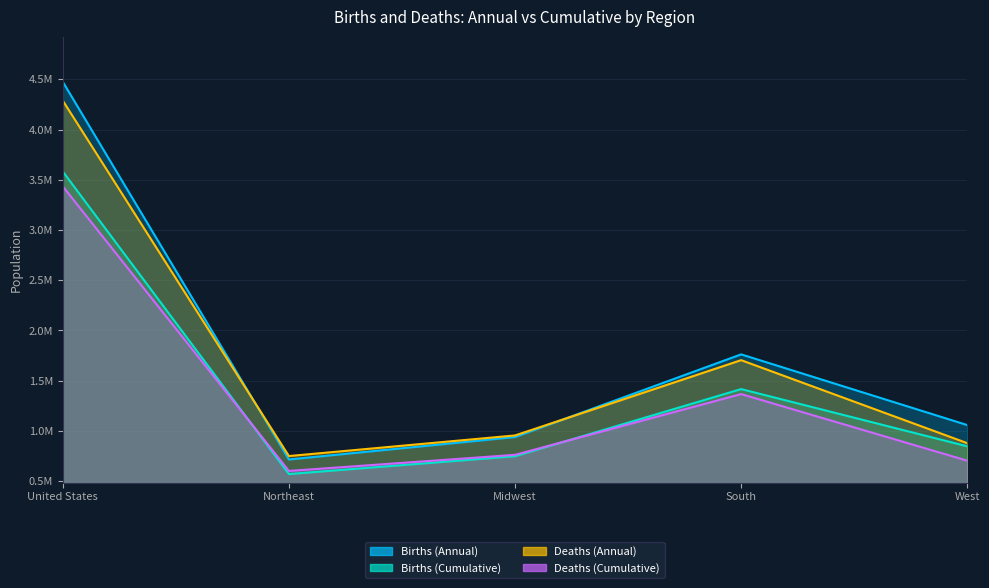

In Births (Cumulative), how many points are higher than both neighbors (excluding endpoints)?

1